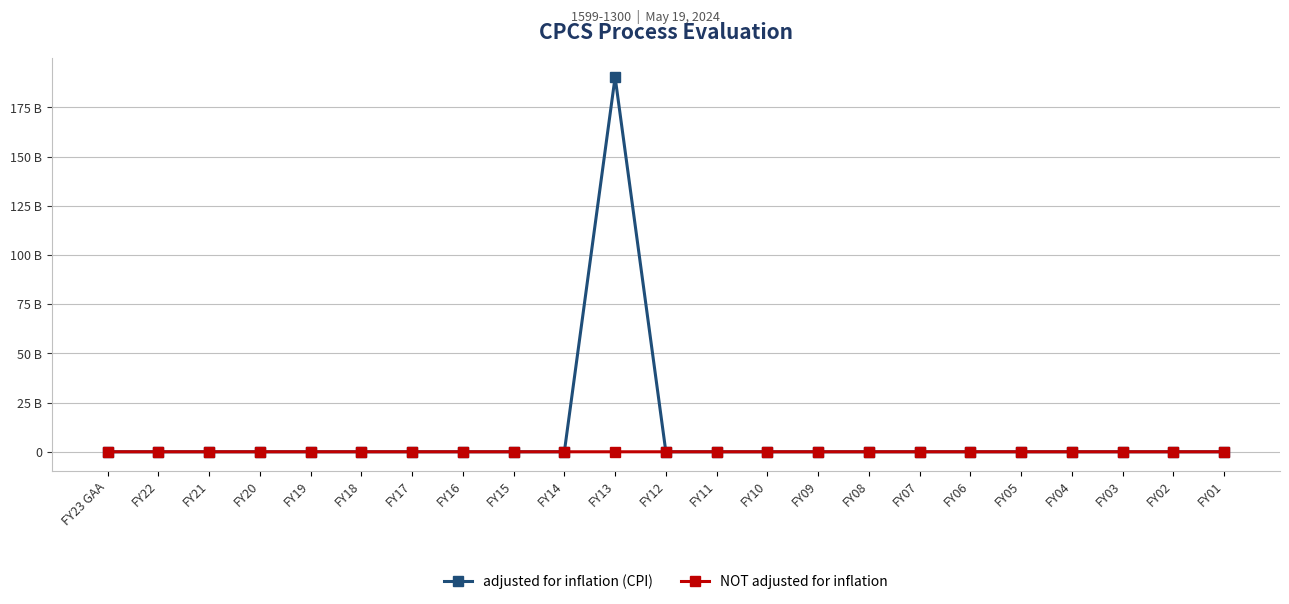

Is the value of NOT adjusted for inflation at FY11 greater than the value of adjusted for inflation (CPI) at FY11?

No